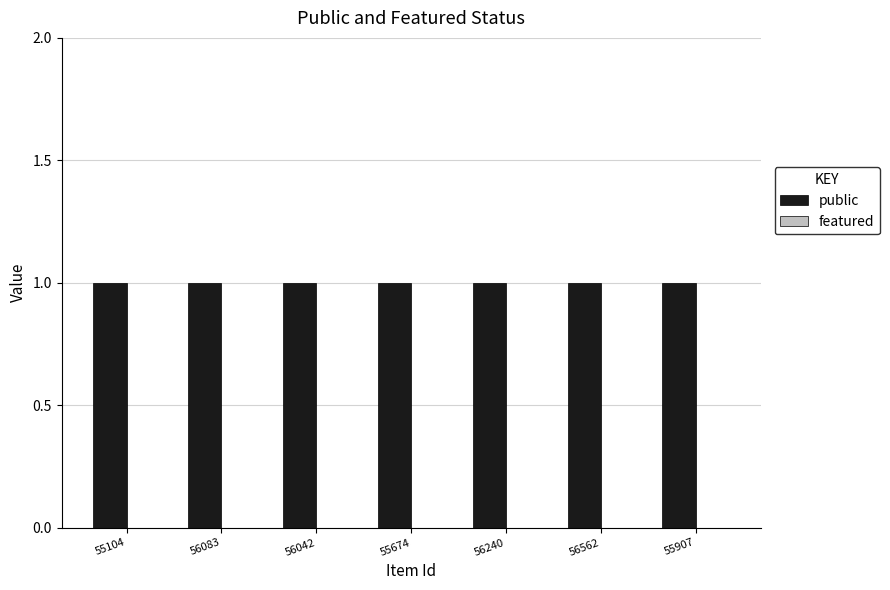

What is the label of the 6th bar from the left?

56562